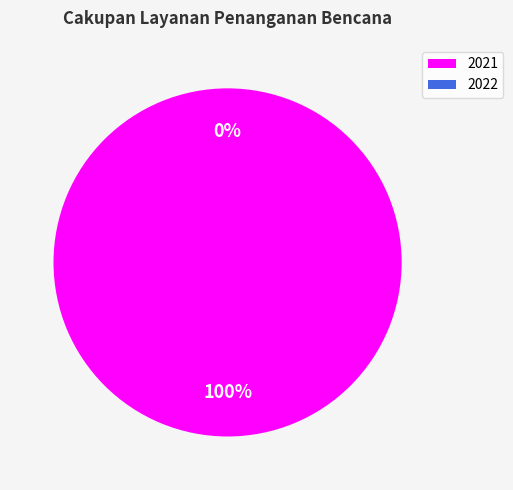

How many slices are in this pie chart?

2